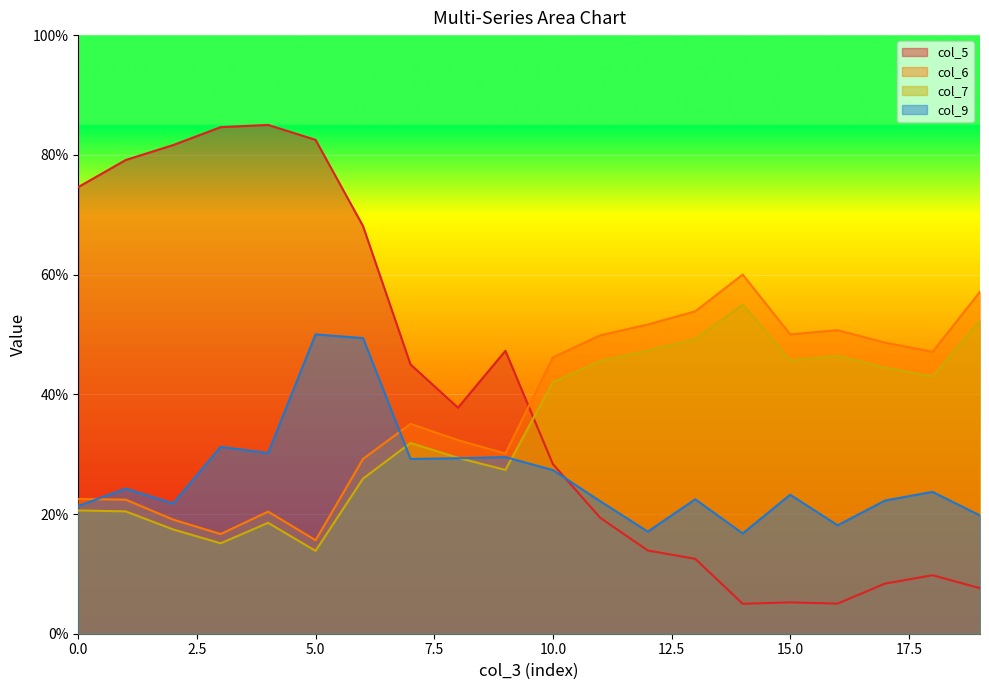

Between which two adjacent categories do col_9 and col_7 first intersect?

6 and 7